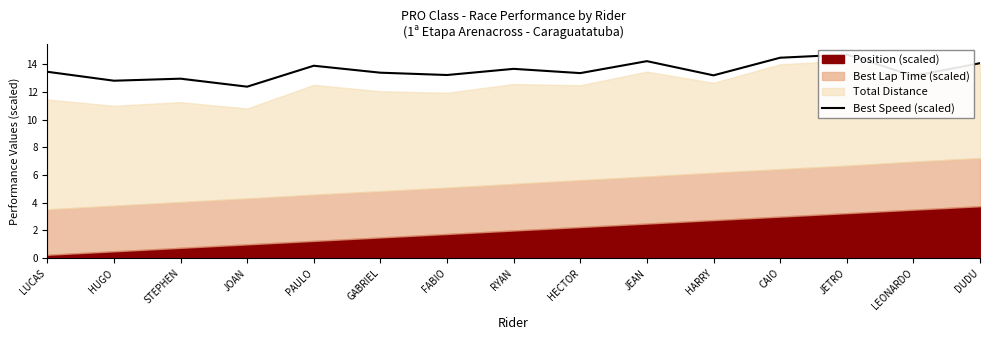

Rank the categories by value from lowest to highest.

JOAN, HUGO, STEPHEN, LEONARDO, HARRY, FABIO, HECTOR, GABRIEL, LUCAS, RYAN, PAULO, DUDU, JEAN, CAIO, JETRO